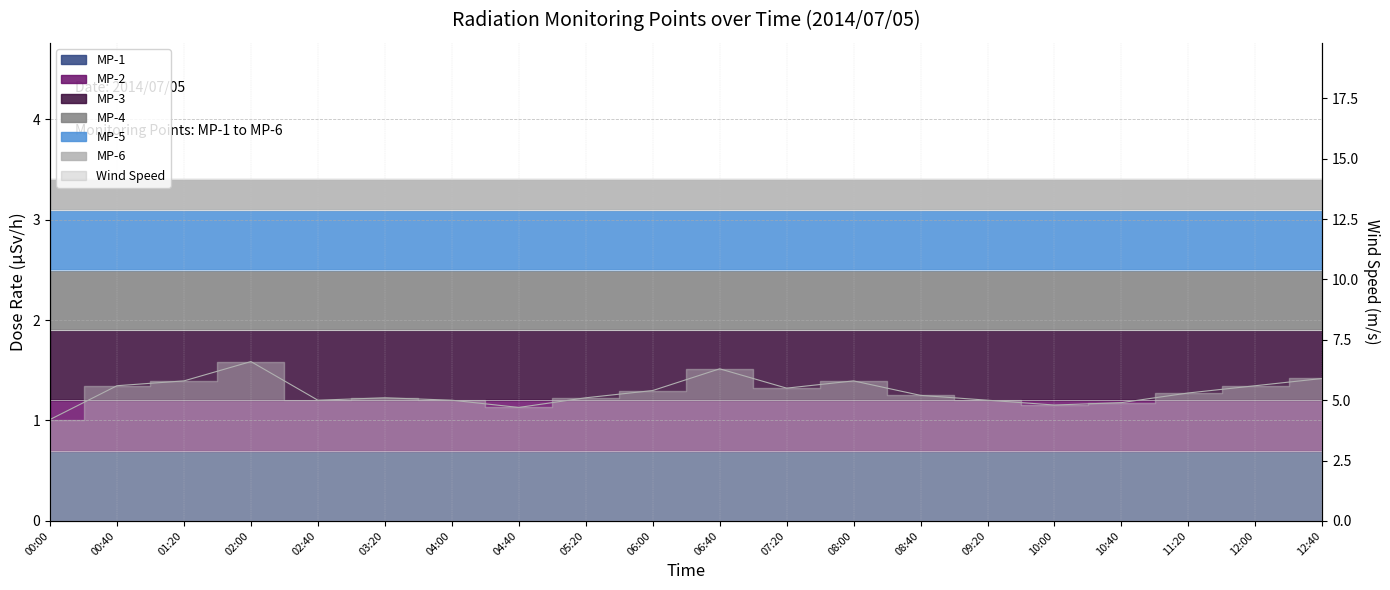

What is the approximate value at 10:00?

4.8